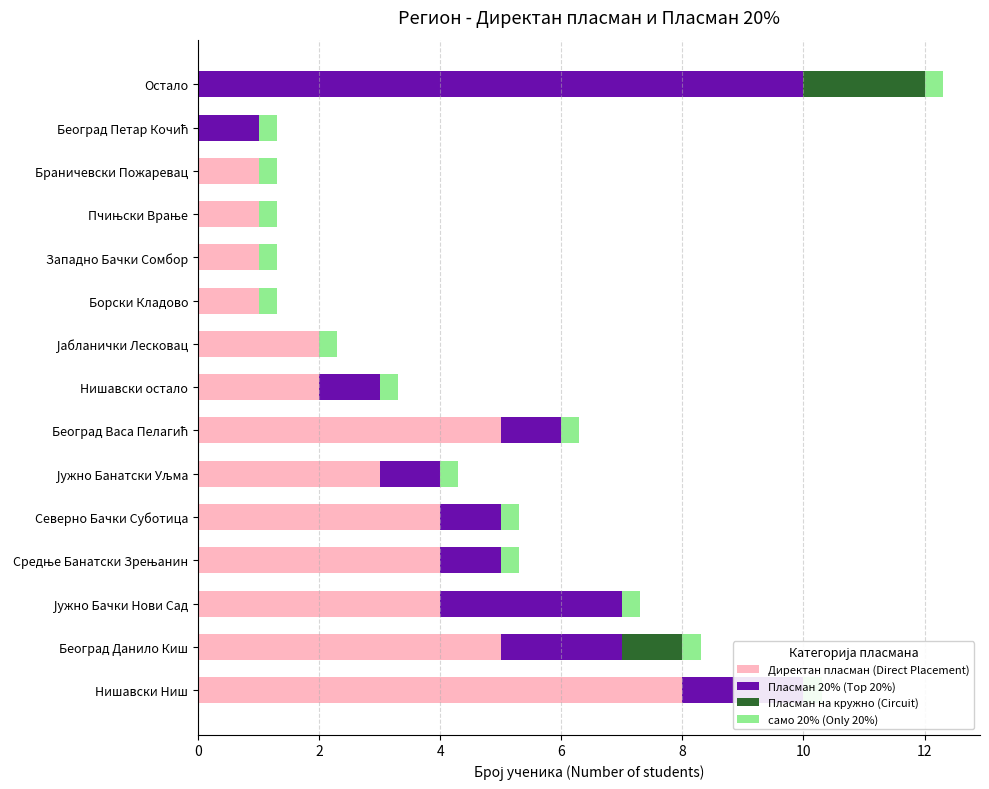

Reading left to right, extract all data points from this chart.

Директан пласман (Direct Placement): 8.0	5.0	4.0	4.0	4.0	3.0	5.0	2.0	2.0	1.0	1.0	1.0	1.0	0.0	0.0
Пласман 20% (Top 20%): 2.0	2.0	3.0	1.0	1.0	1.0	1.0	1.0	0.0	0.0	0.0	0.0	0.0	1.0	10.0
Пласман на кружно (Circuit): 0.0	1.0	0.0	0.0	0.0	0.0	0.0	0.0	0.0	0.0	0.0	0.0	0.0	0.0	2.0
само 20% (Only 20%): 0.6	0.6	0.6	0.6	0.6	0.6	0.6	0.6	0.6	0.6	0.6	0.6	0.6	0.6	0.6